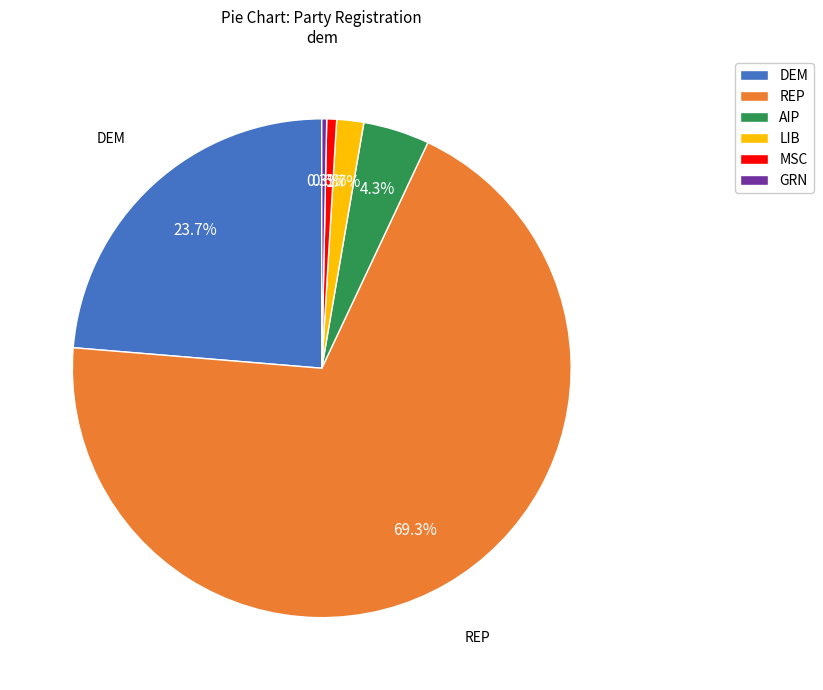

Between MSC and REP, which is larger?

REP